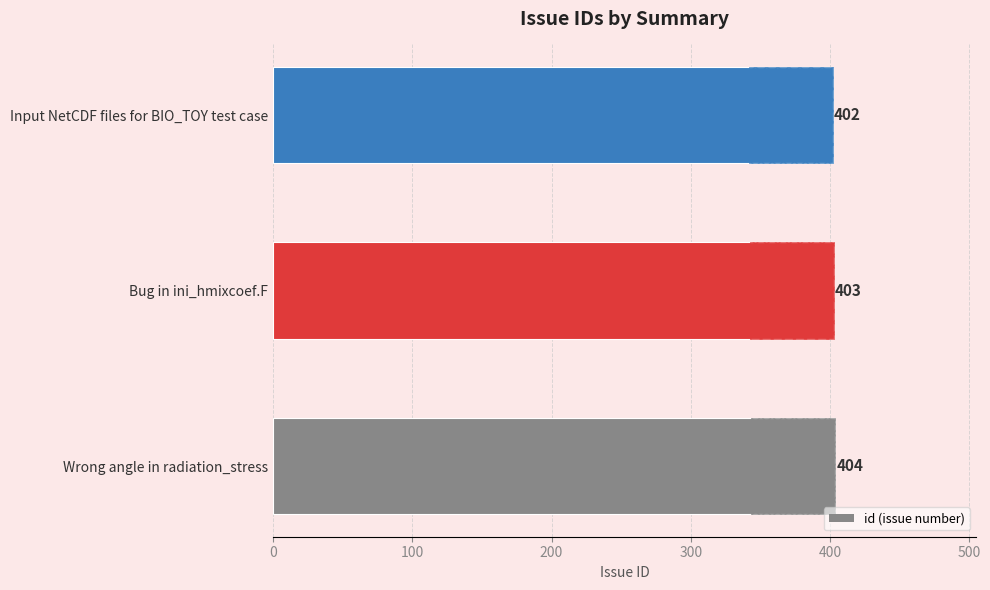

Count the values in the range 402 to 404.

3